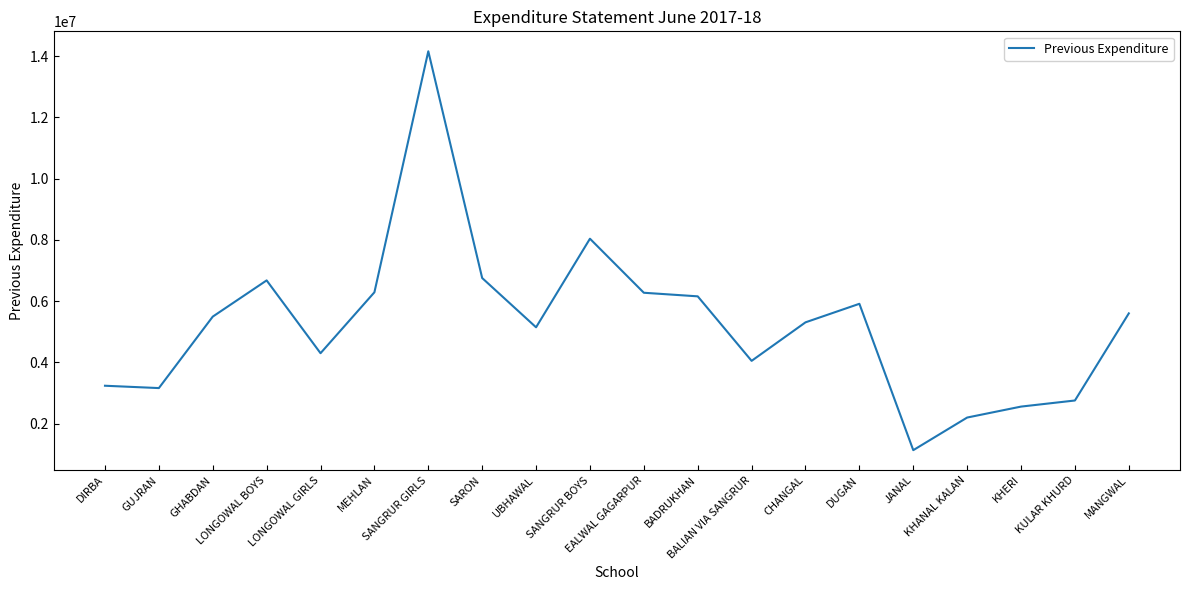

What is the difference between the maximum and minimum values?

13018105